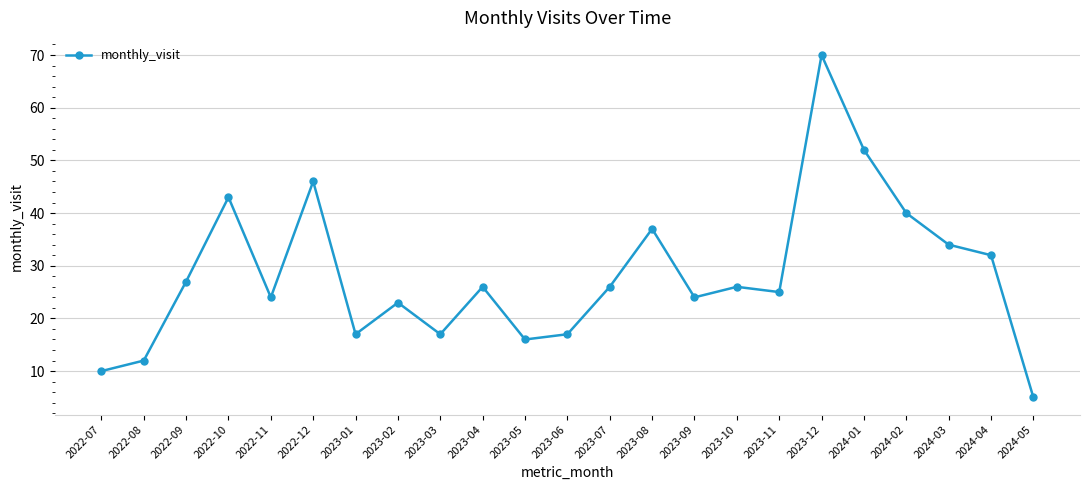

The value at 2023-04 is 26. True or false?

True